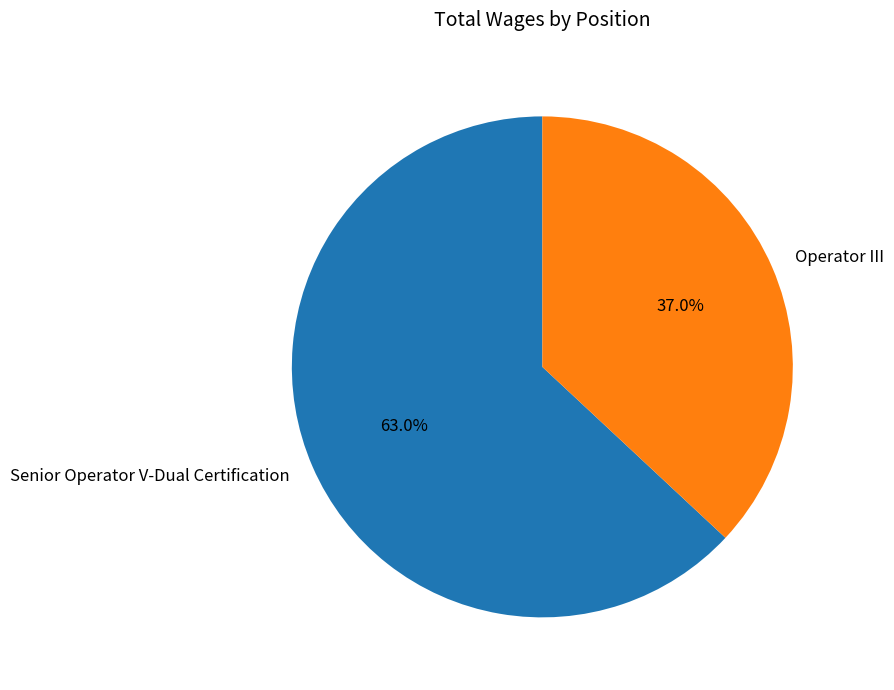

What percentage is the Operator III slice, to the nearest percent?

37%